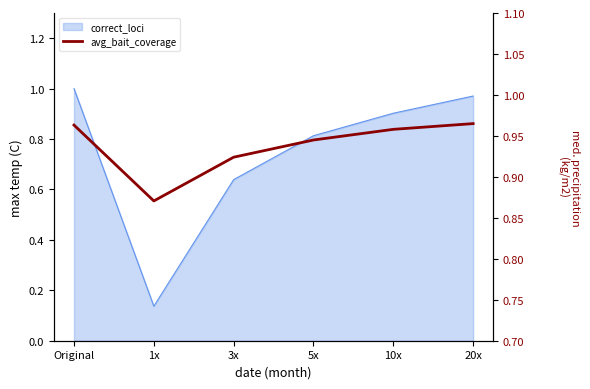

Does the chart display data point markers on the line(s)?

No